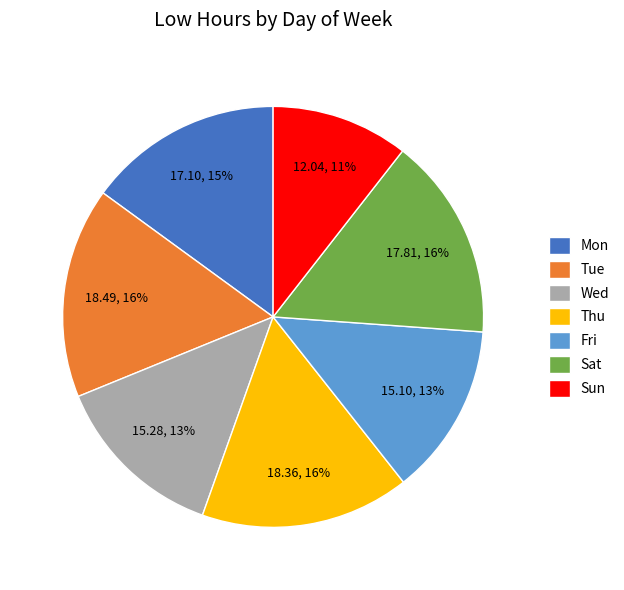

True or false: Sun accounts for 11% of the total.

True